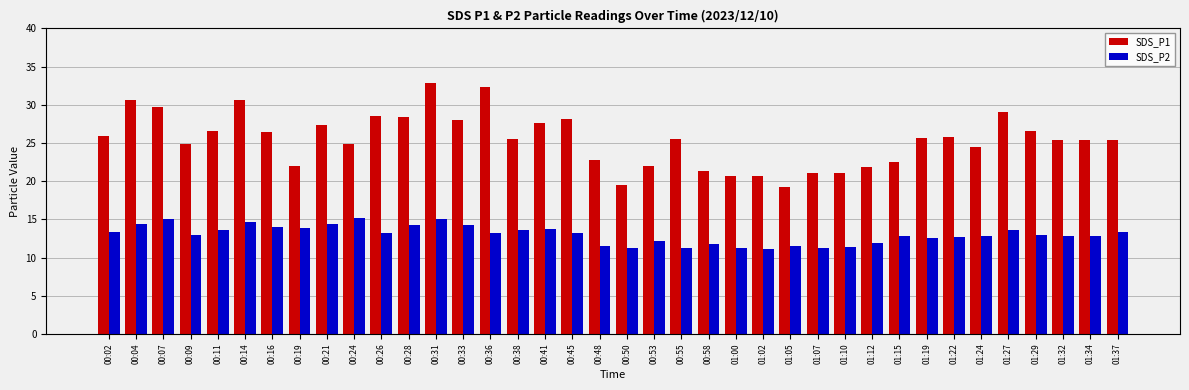

Rank the series by their average value, from highest to lowest.

SDS_P1, SDS_P2